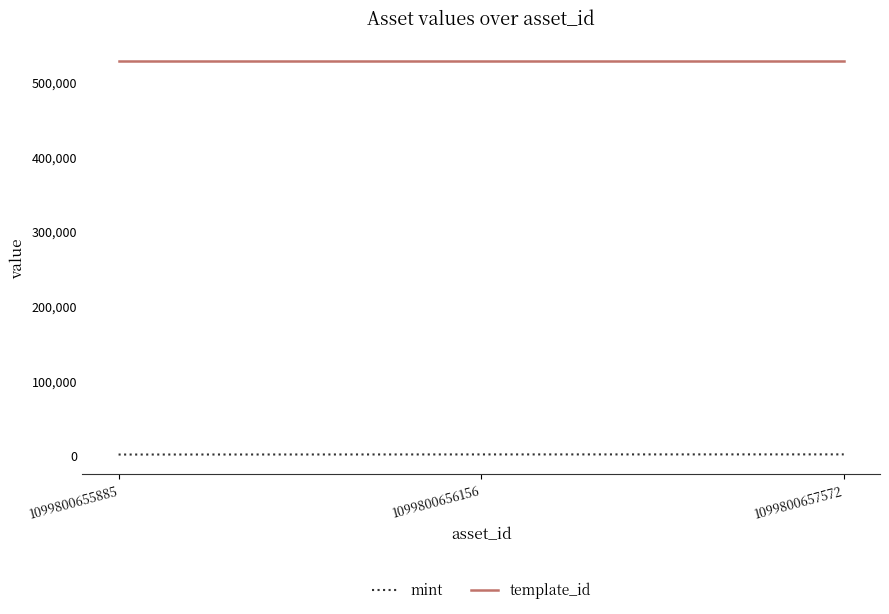

At how many categories does at least one series exceed 285895?

3